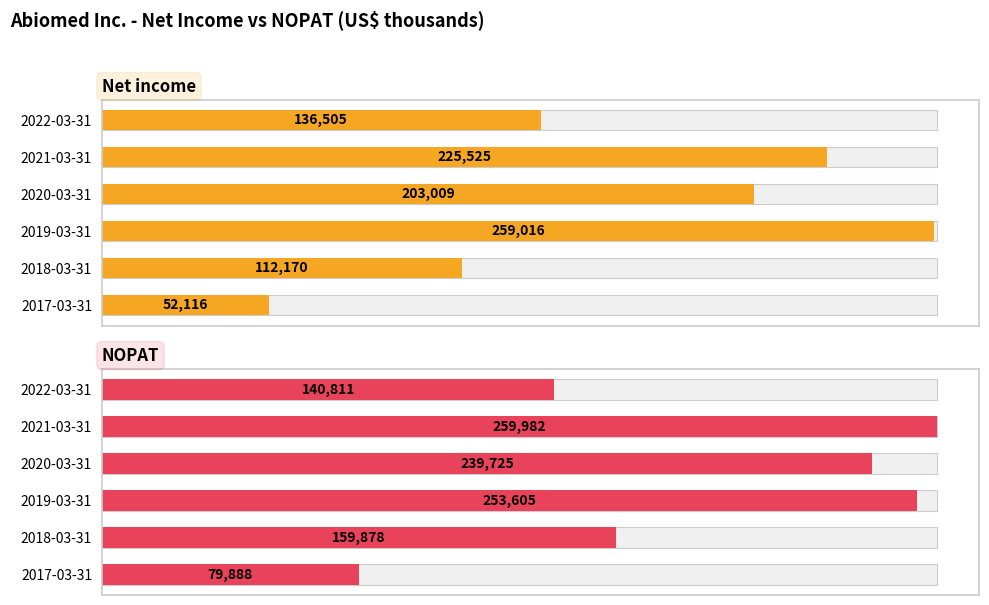

Are the bars grouped side by side (vs. stacked)?

Yes